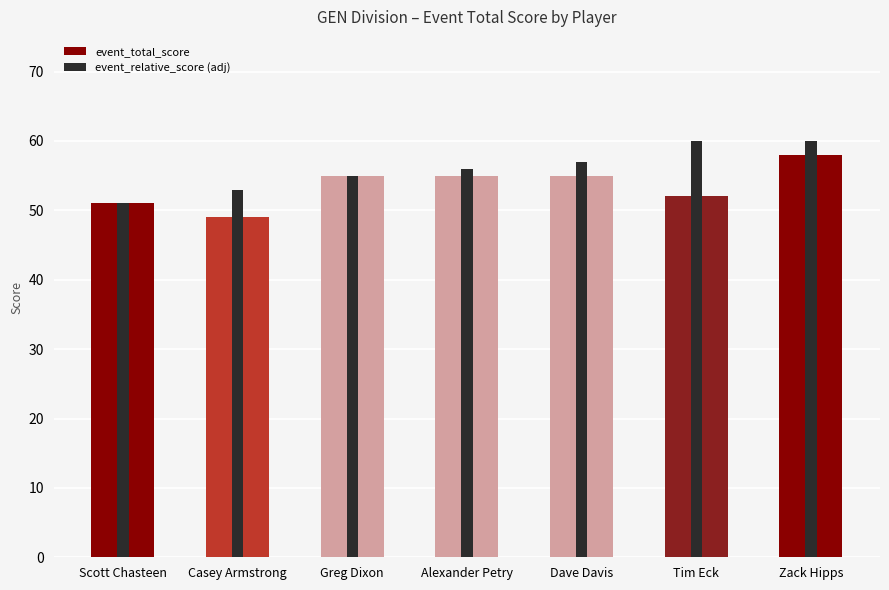

At how many categories does at least one series exceed 57?

2